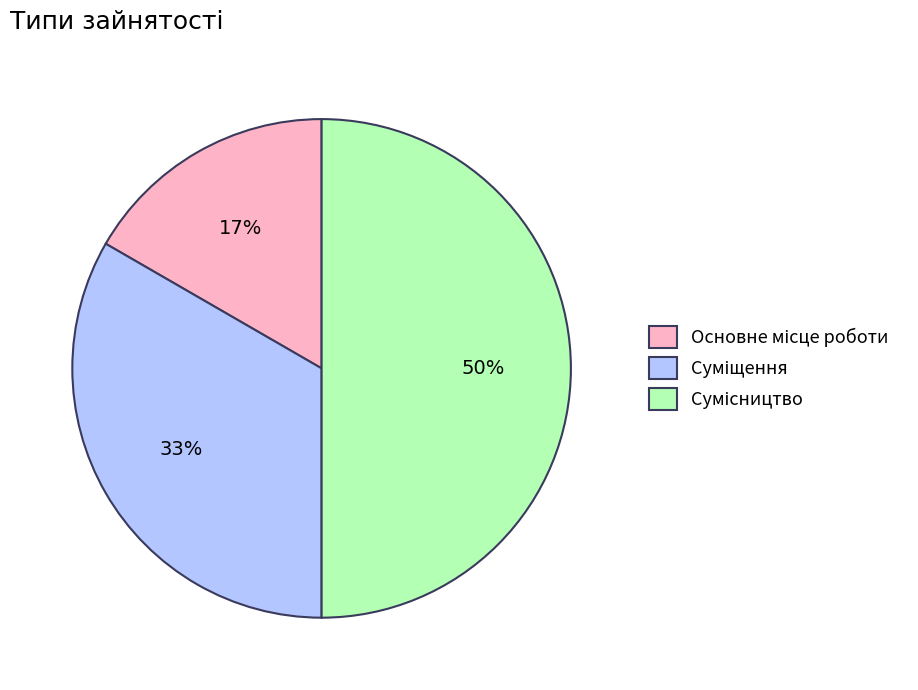

Count the number of slices in the pie.

3